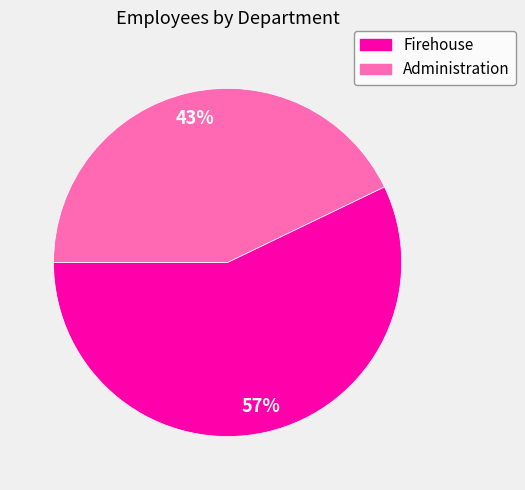

How many slices are in this pie chart?

2